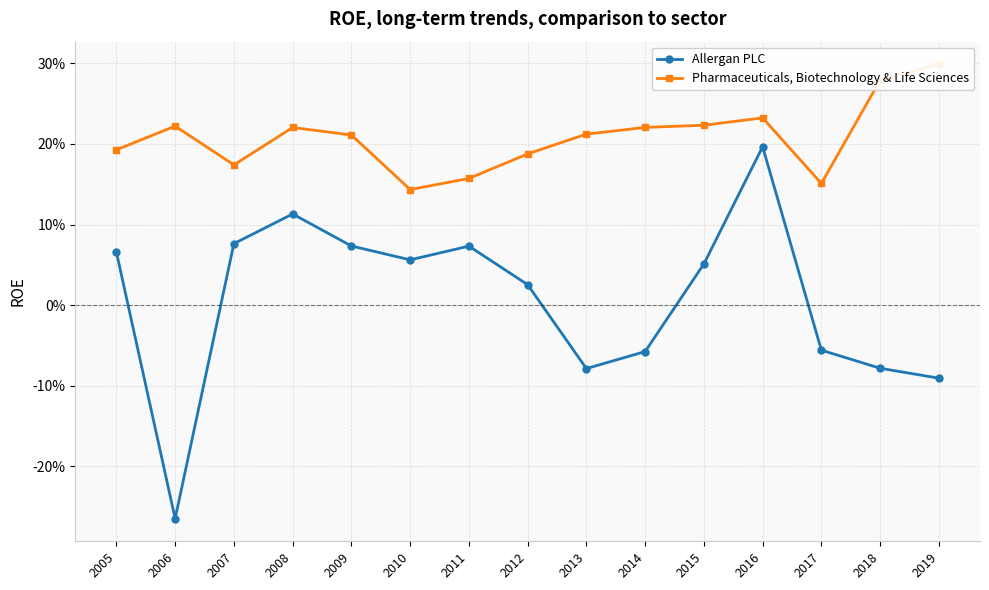

What is the difference between the highest and lowest values at 2011?

0.1